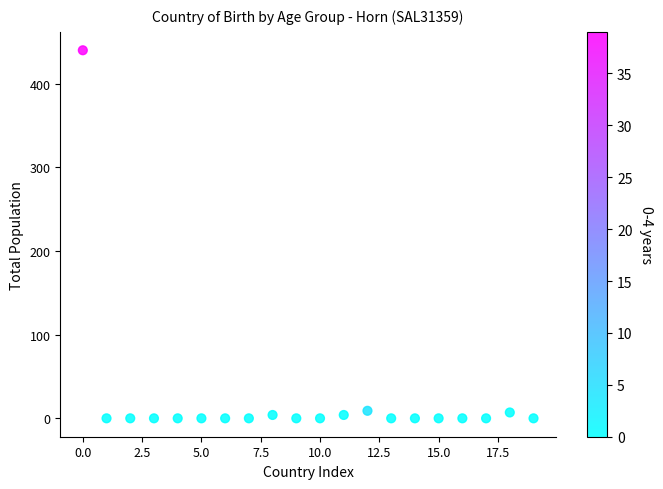

What is the range of Y values (max minus min)?

440